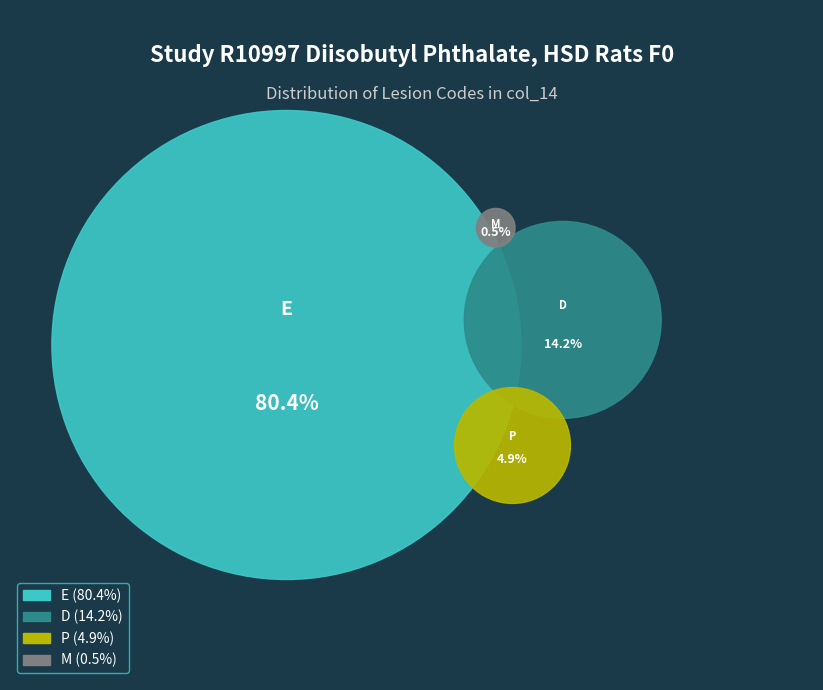

What is the largest slice in the pie chart?

E